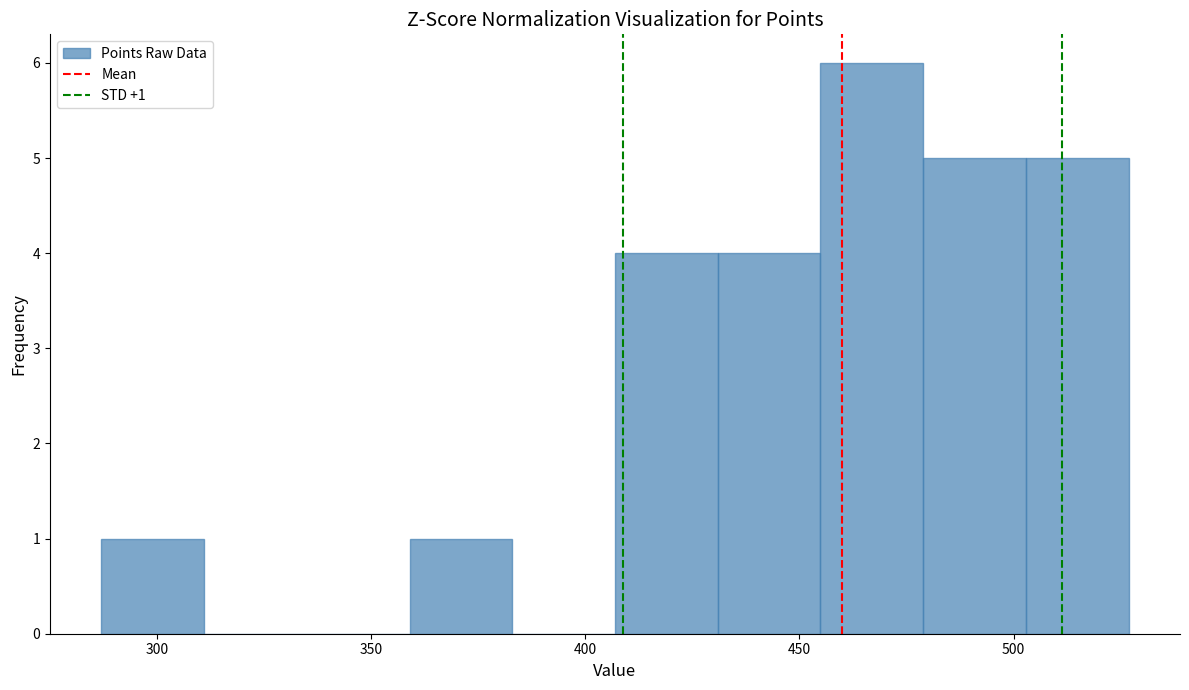

Over which range of the x-axis is the bar tallest?

455 to 480